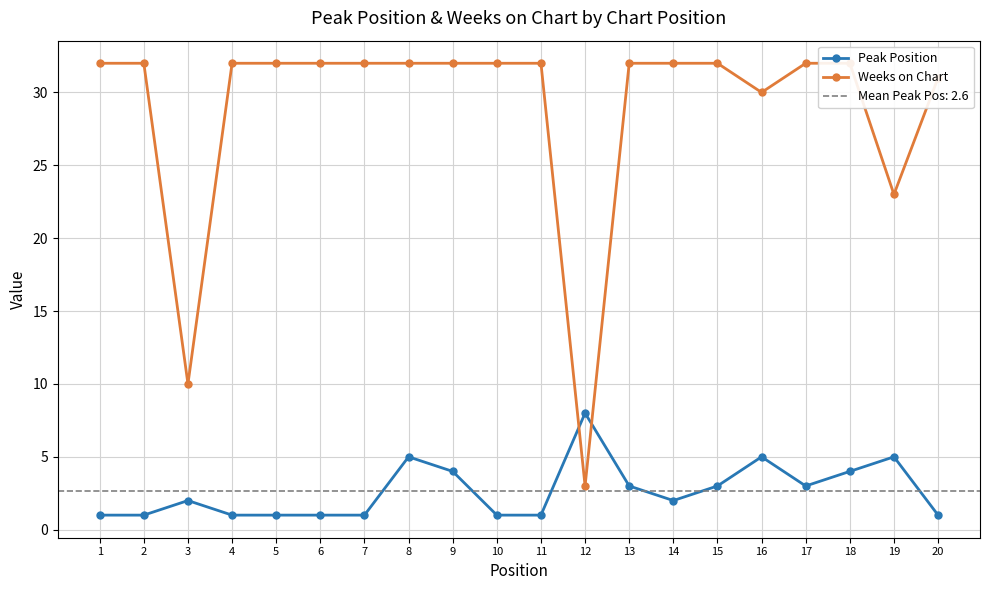

What is the value of the Weeks on Chart point at the 11th from the left?

32